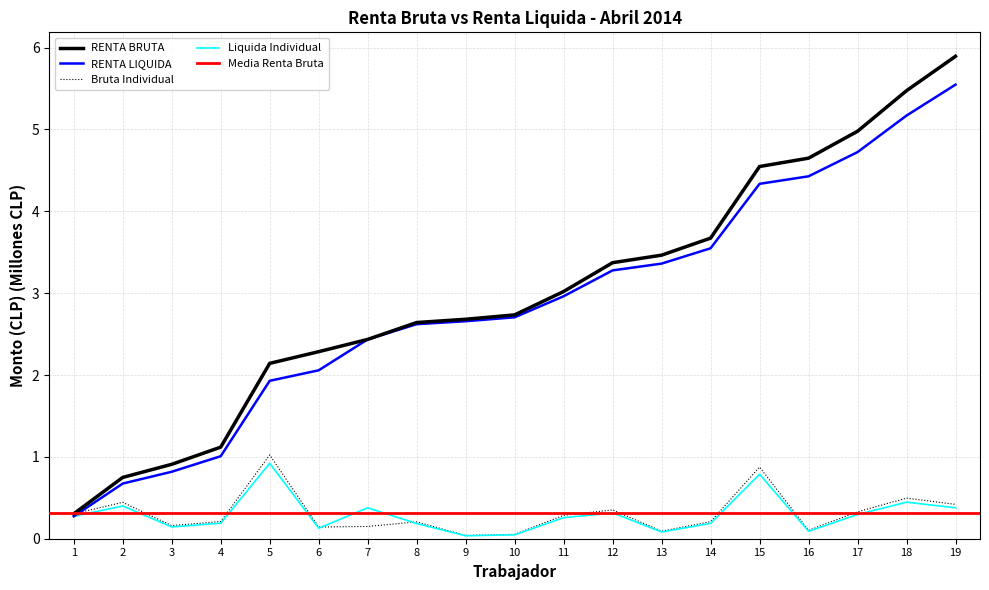

True or false: RENTA LIQUIDA has a value of 1.9 at 5.

True